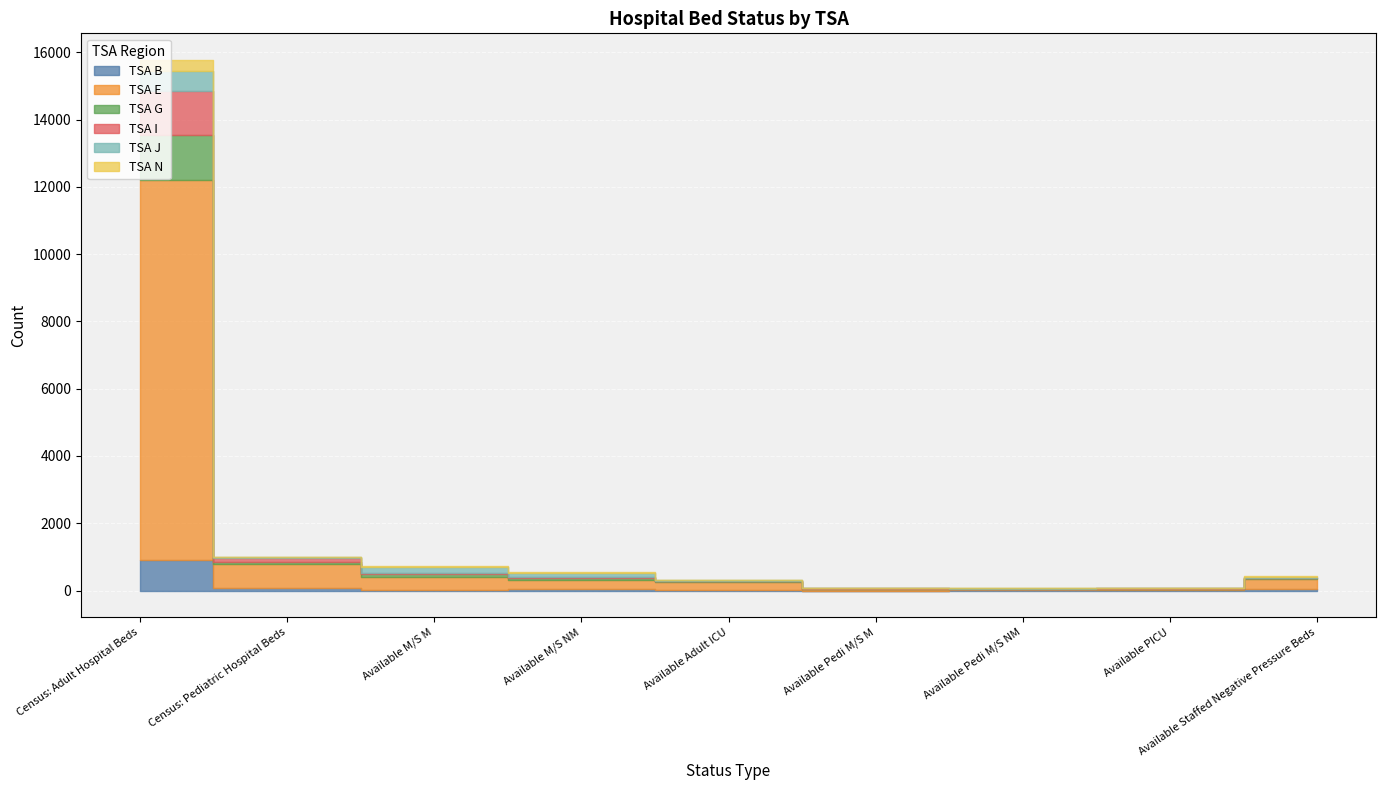

At which category is the sum across all series the highest?

Census: Adult Hospital Beds